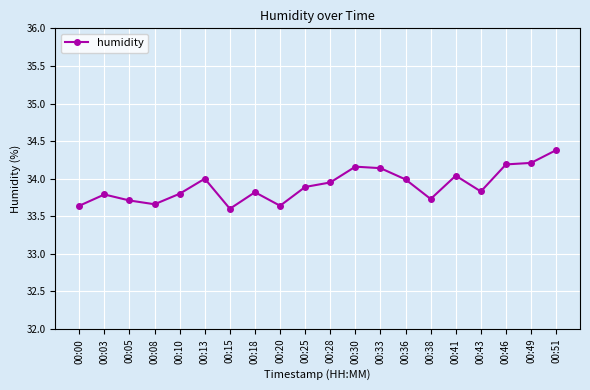

Where is the first local minimum?

00:08